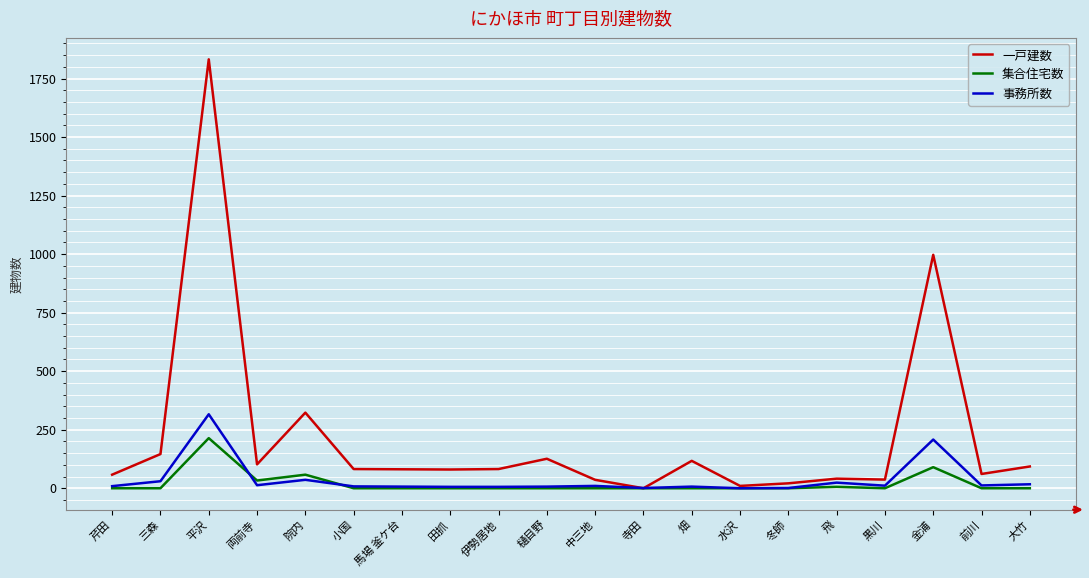

The 集合住宅数 series shows 0 at 前川. True or false?

True